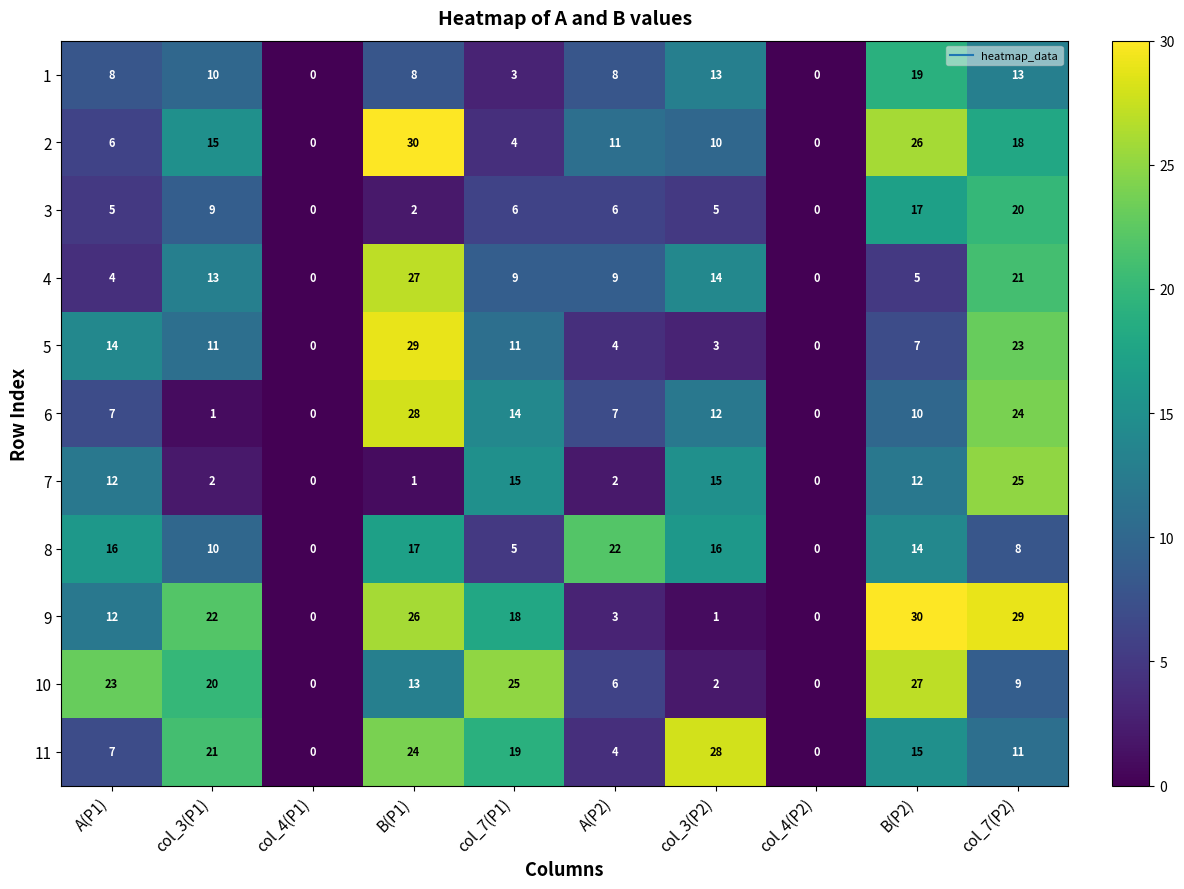

What is the difference between the highest and lowest values at col_3(P1)?

21